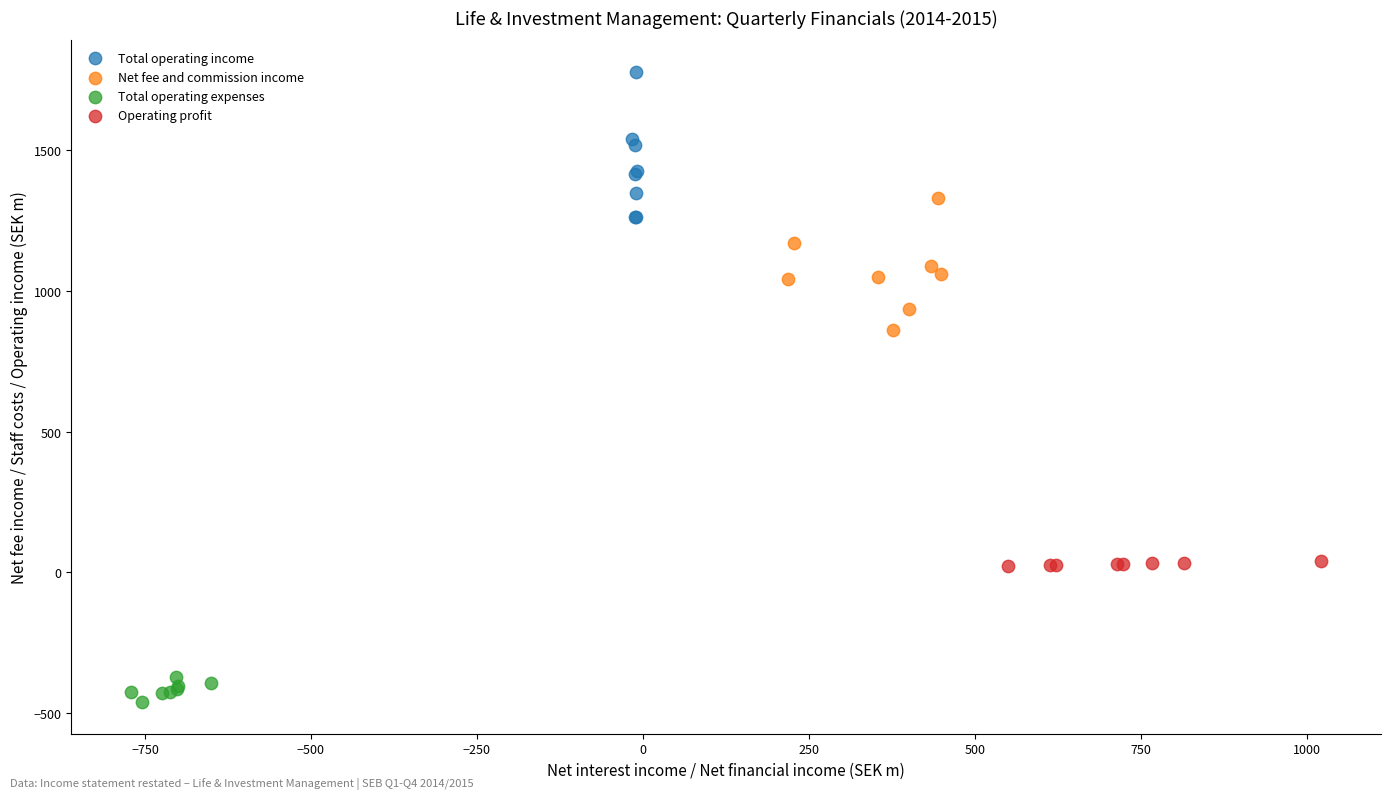

Which series has the widest spread of Y values?

Total operating income